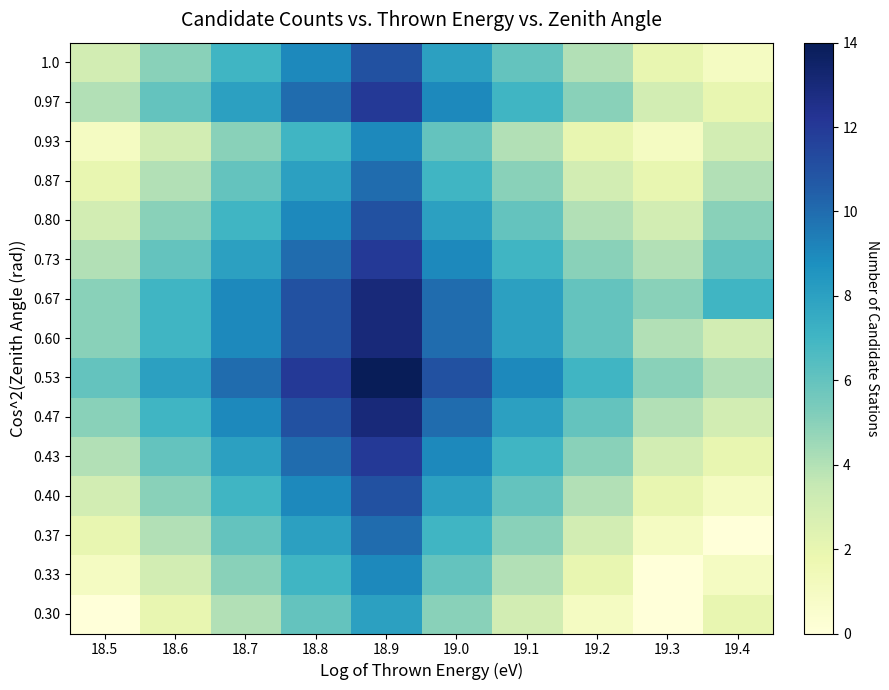

At which category does the chart reach its peak across all series?

18.9